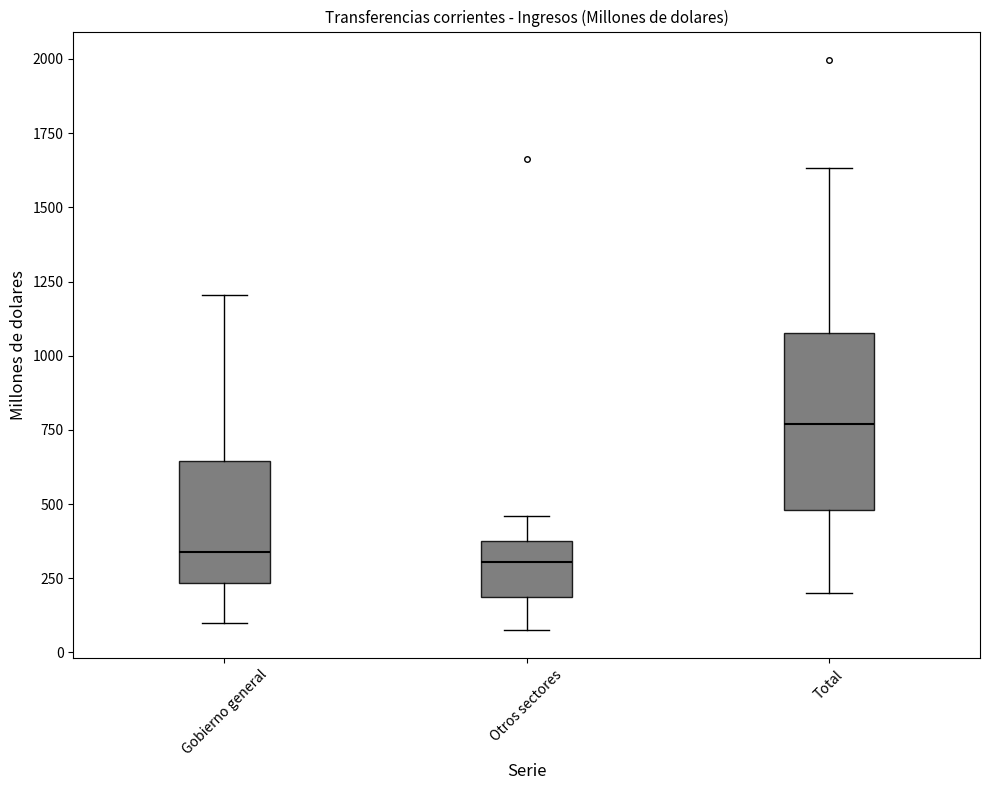

Where does the upper whisker of the box for Gobierno general end on the y-axis? The values are not printed on the chart, so give them approximately, as read against the axis.

1200